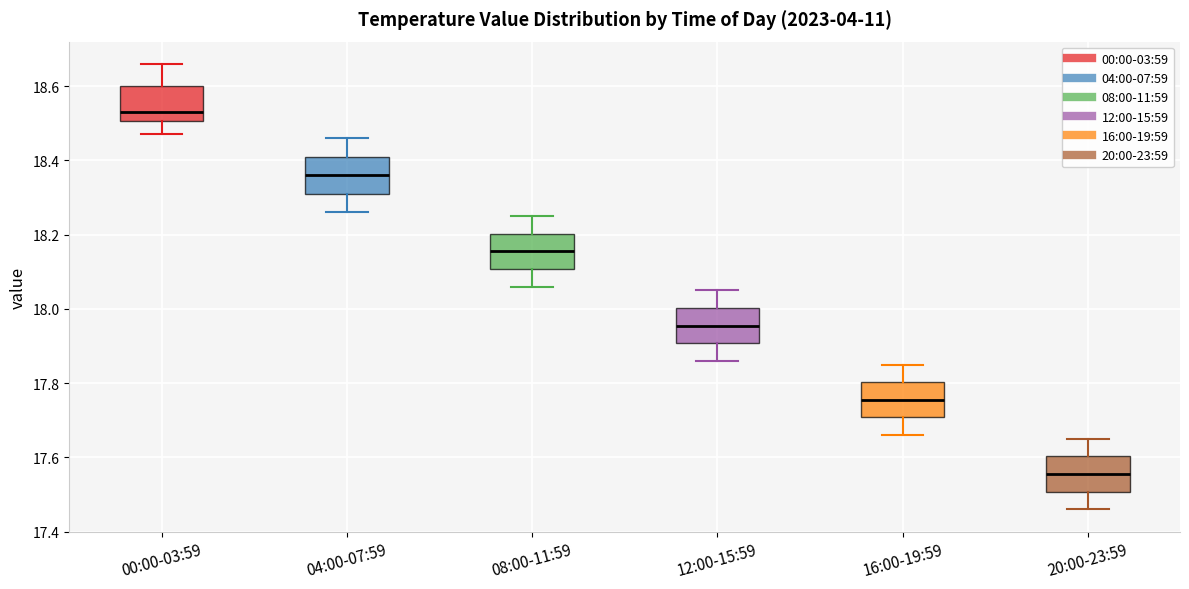

Where does the lower whisker of the box for 20:00-23:59 end on the y-axis? The values are not printed on the chart, so give them approximately, as read against the axis.

17.46